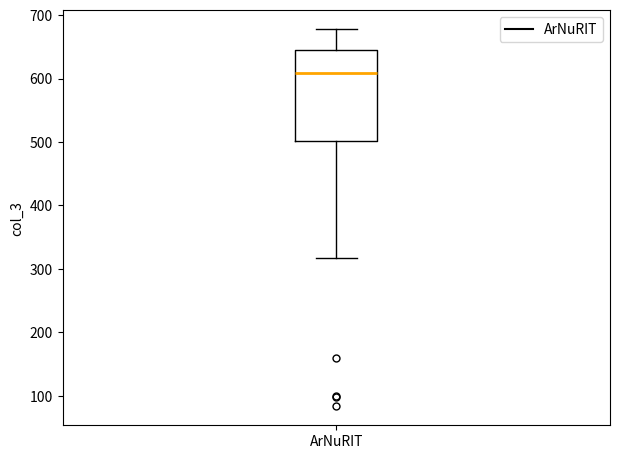

Read this box plot against the y-axis: the position of the median line, the range covered by the box, and the ends of both whiskers. The values are not printed on the chart, so give them approximately, as read against the axis.

median 610, box 500 to 640, whiskers 320 to 680